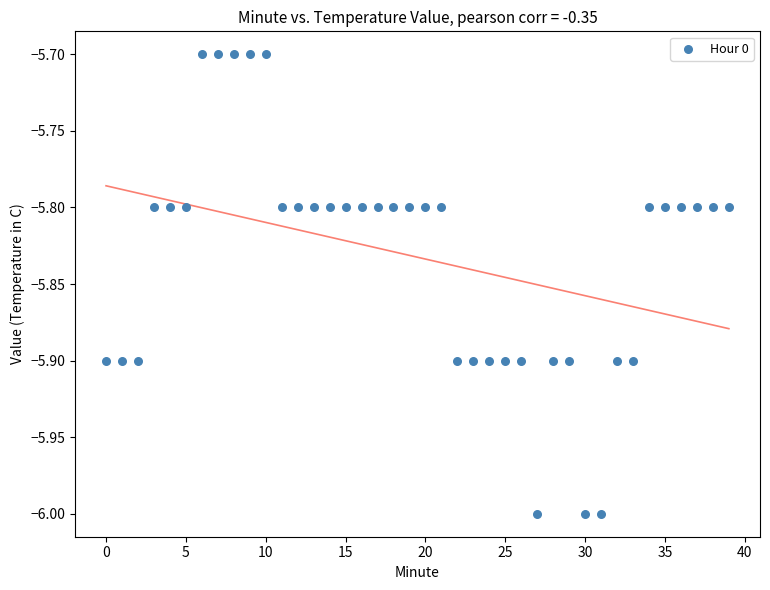

What is the range of Y values (max minus min)?

0.3